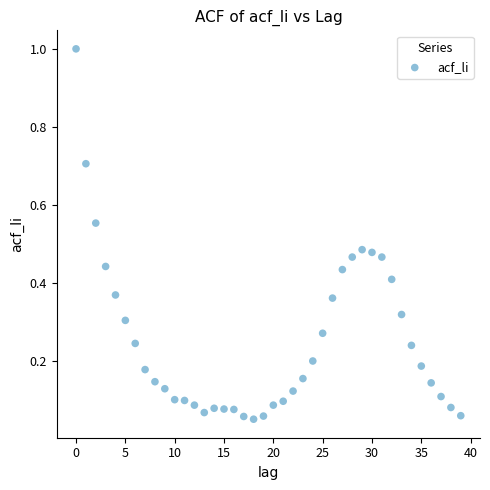

What is the range of Y values (max minus min)?

0.9